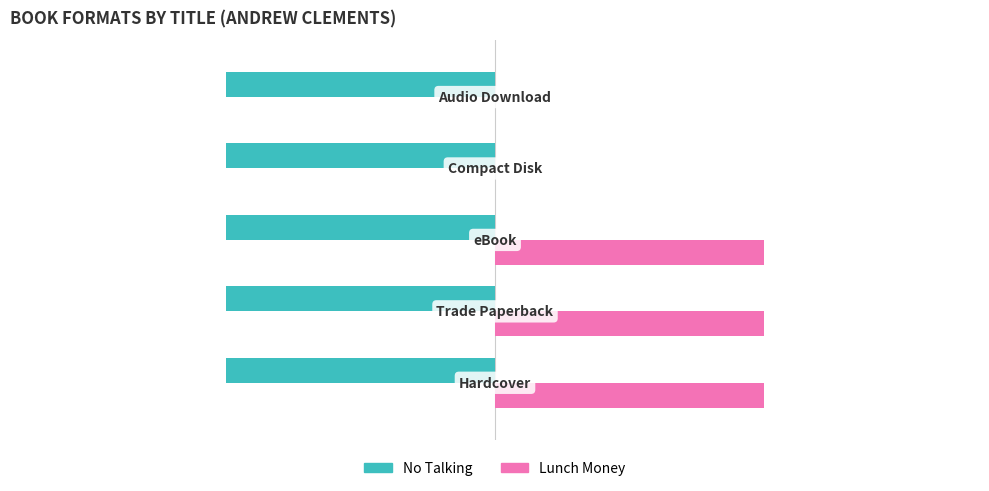

What are all the series names shown in the legend?

No Talking, Lunch Money